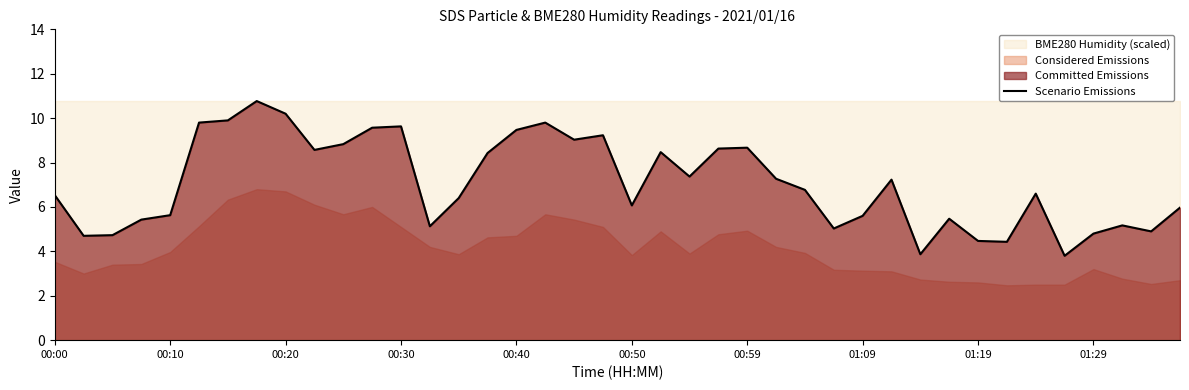

The value of Scenario Emissions at 00:20 is 5.9. True or false?

False